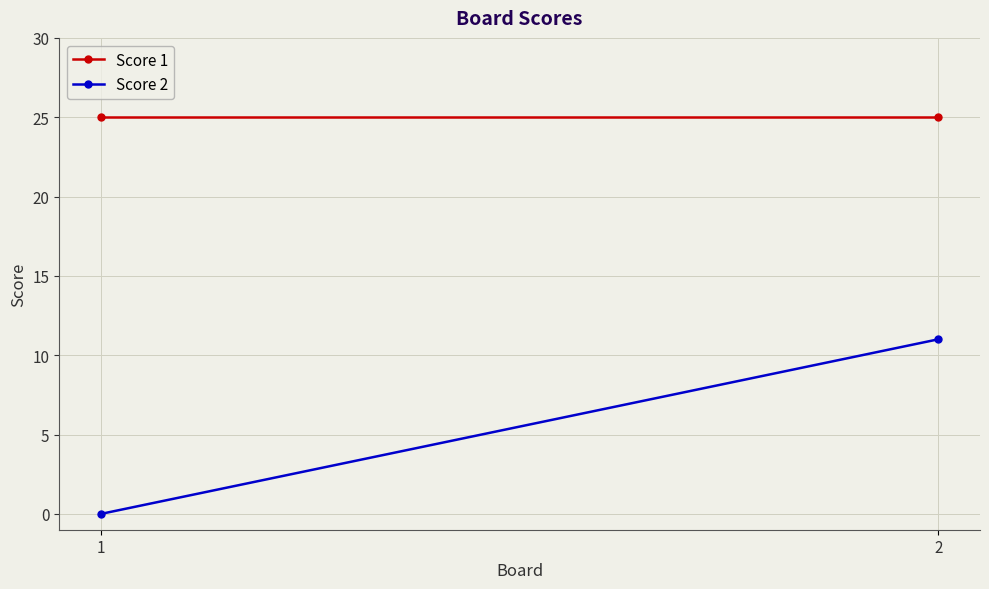

What is the maximum value for Score 1?

25